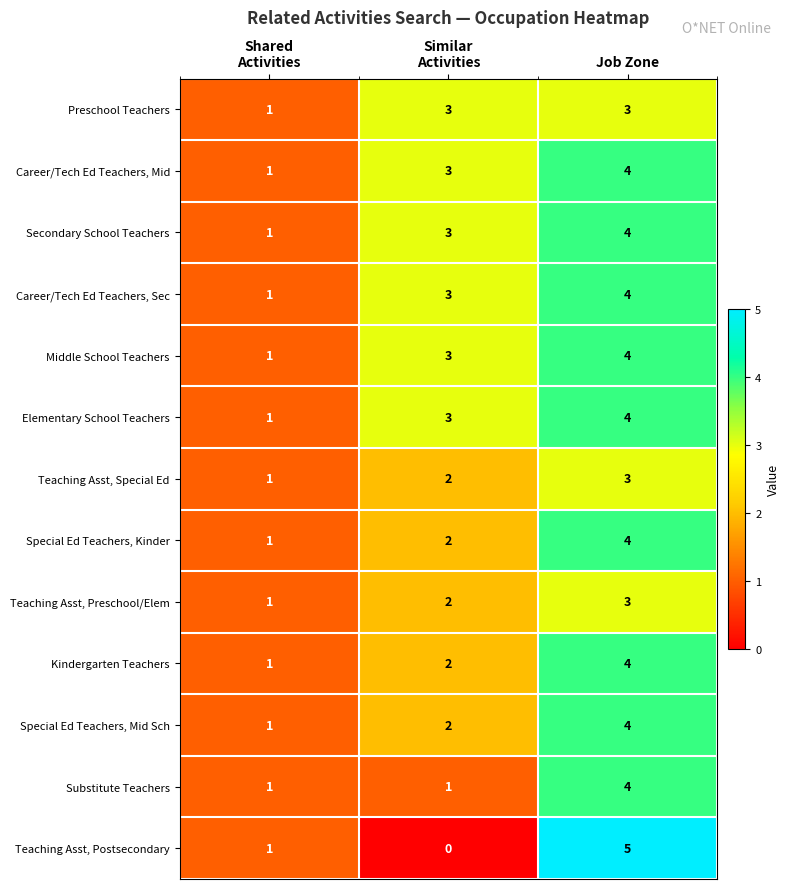

What is the total value across all series at Shared
Activities?

13